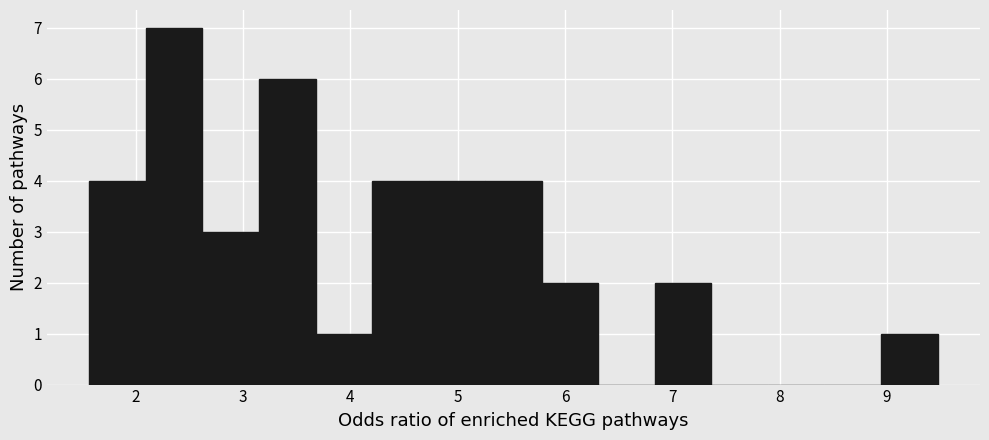

Which range on the x-axis has the tallest bar?

2.1 to 2.6